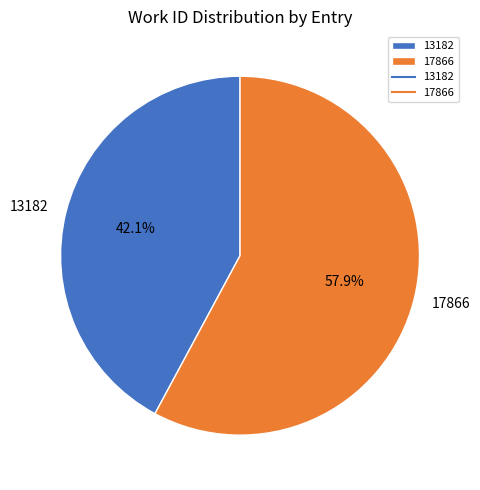

To the nearest percent, what is the difference between the largest and smallest slice percentages?

16%